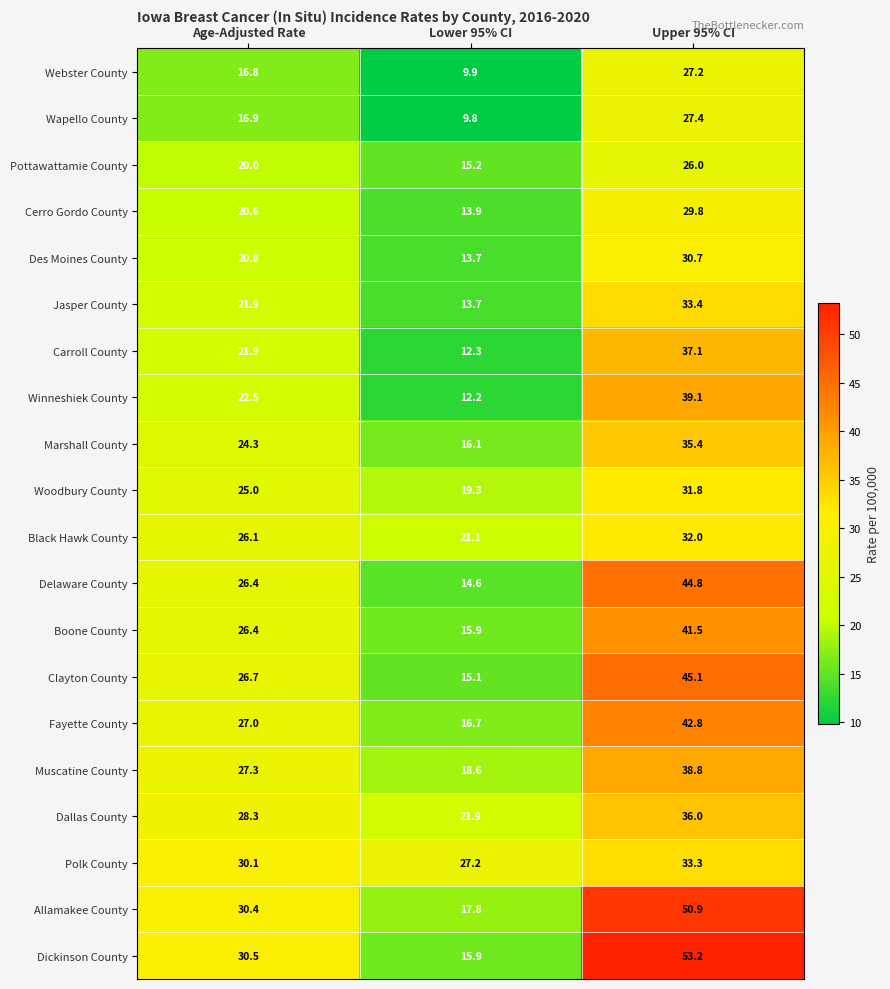

What is the difference between the maximum and minimum values in the Des Moines County series?

17.0